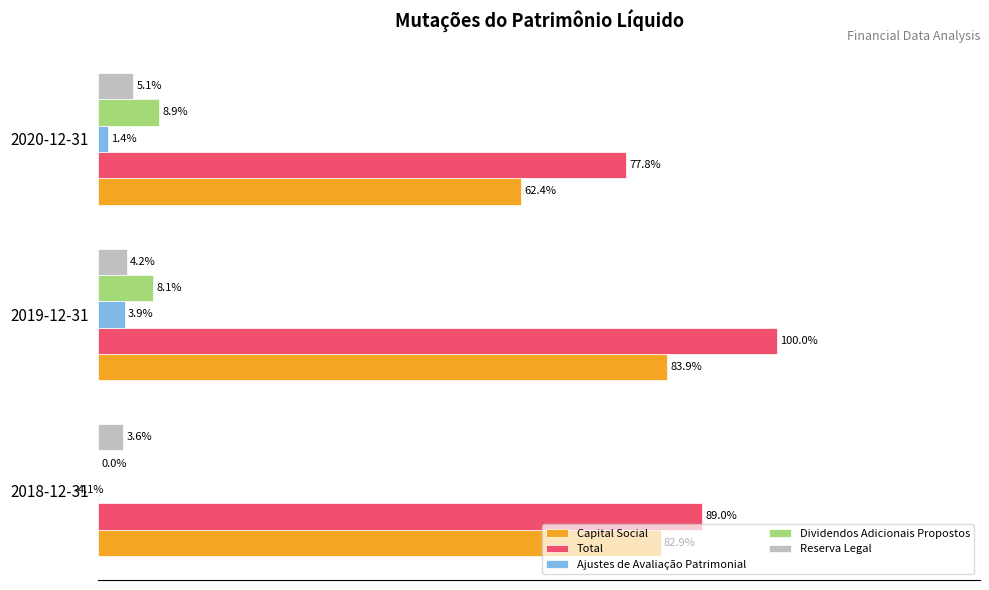

List the series in order of their peak value, highest first.

Total, Capital Social, Dividendos Adicionais Propostos, Reserva Legal, Ajustes de Avaliação Patrimonial